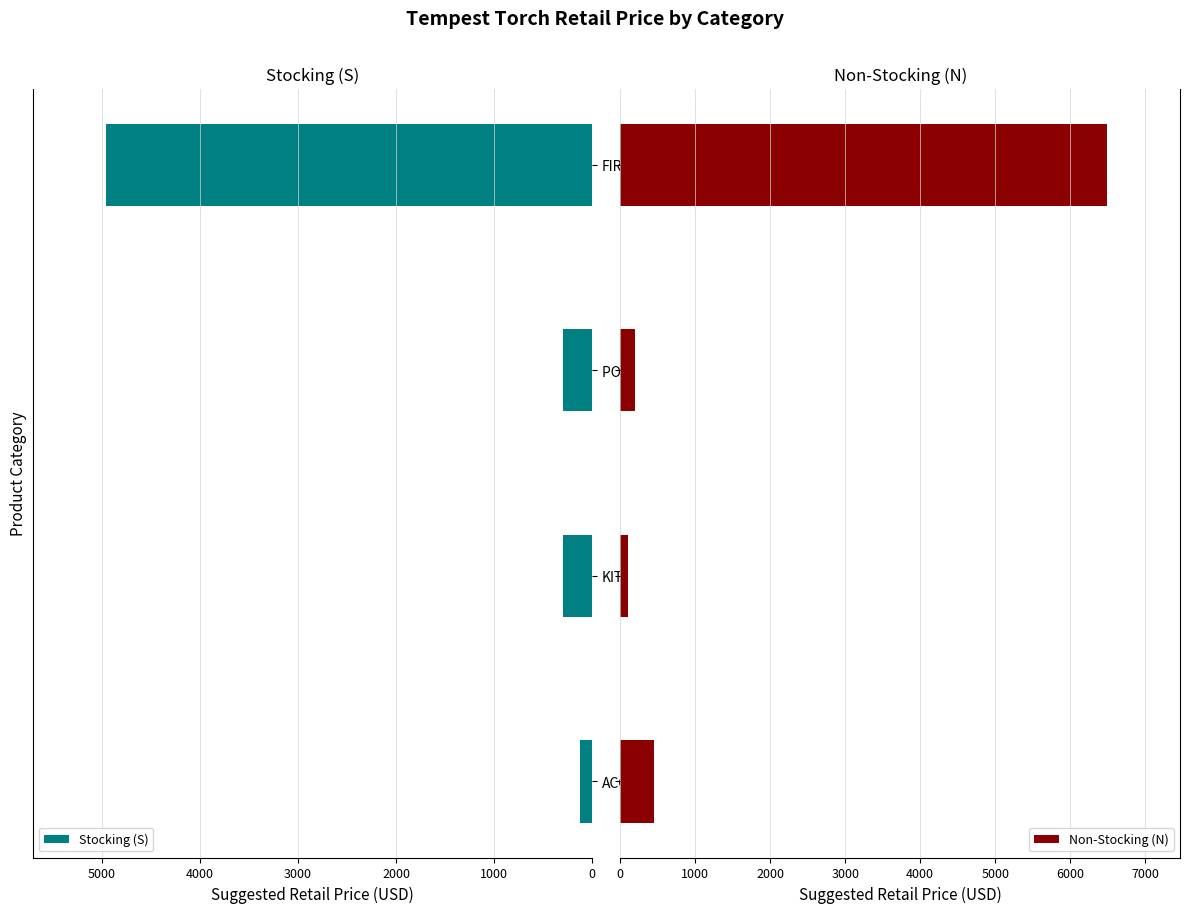

What is the sum of all Non-Stocking (N) values?

7257